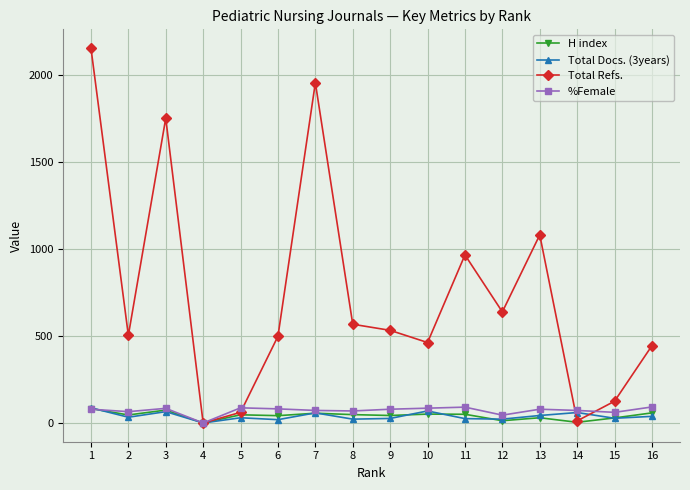

Does the chart display data point markers on the line(s)?

Yes